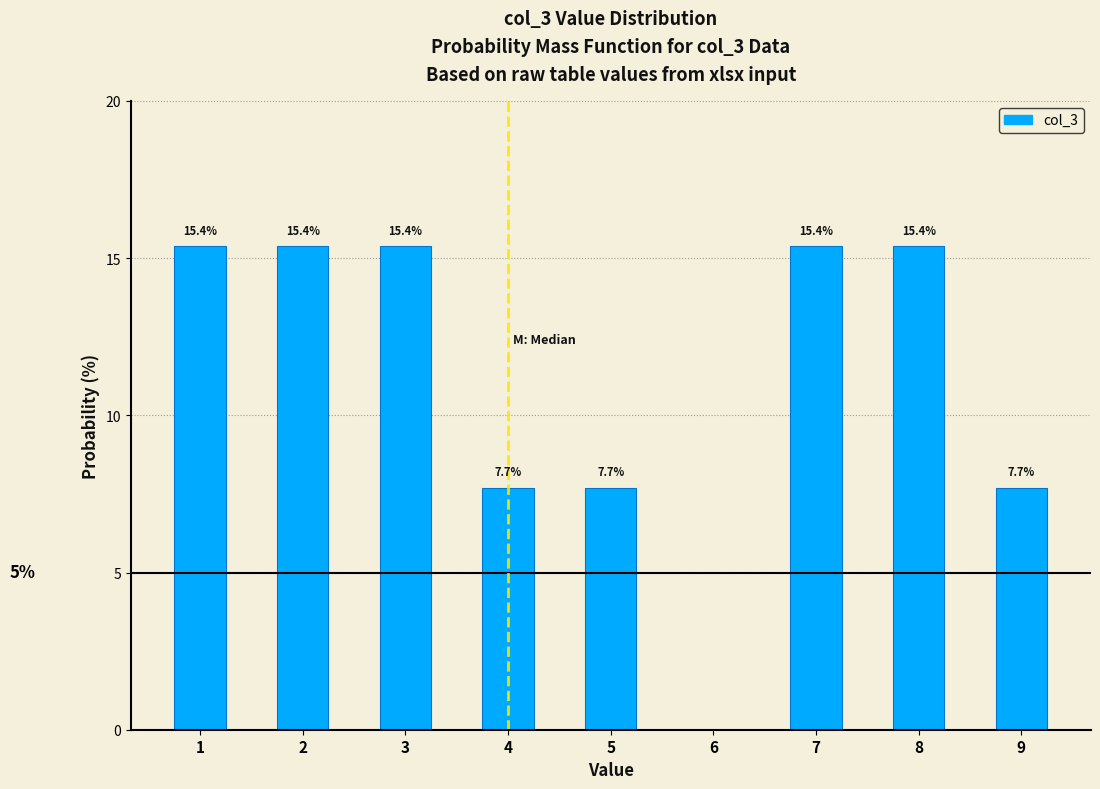

Reading left to right, extract all data points from this chart.

1=15.4	2=15.4	3=15.4	4=7.7	5=7.7	6=0.0	7=15.4	8=15.4	9=7.7